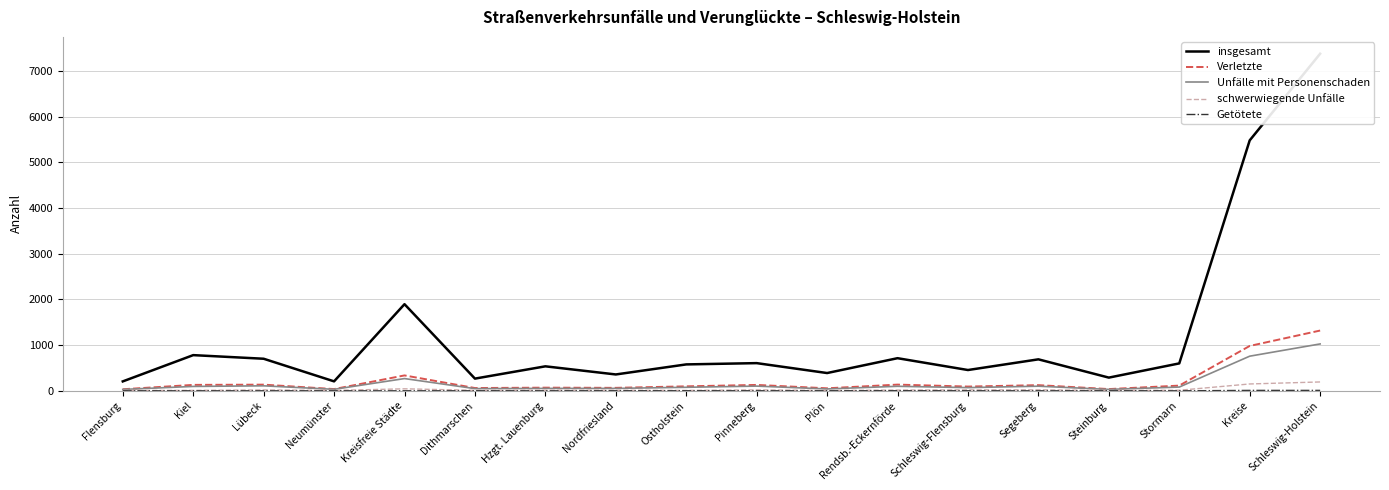

At which category does Unfälle mit Personenschaden reach its first local valley?

Neumünster